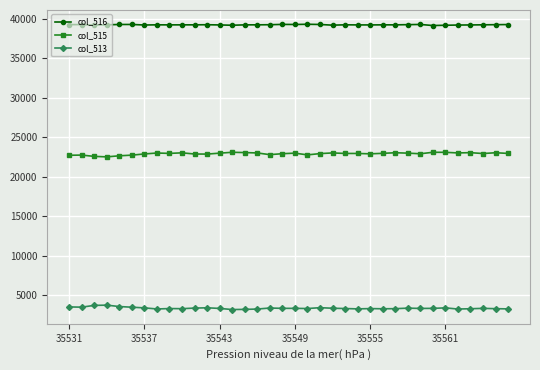

True or false: col_515 and col_513 intersect in this chart.

False